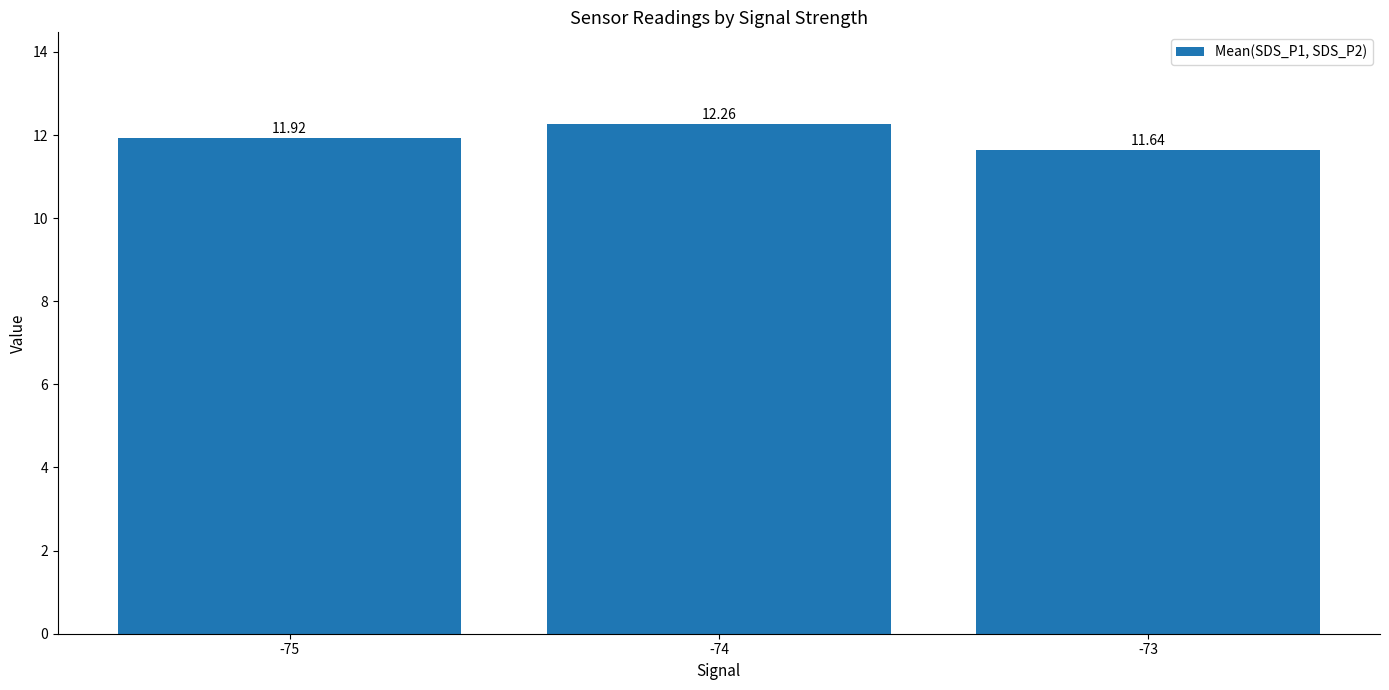

What is the average value?

11.9